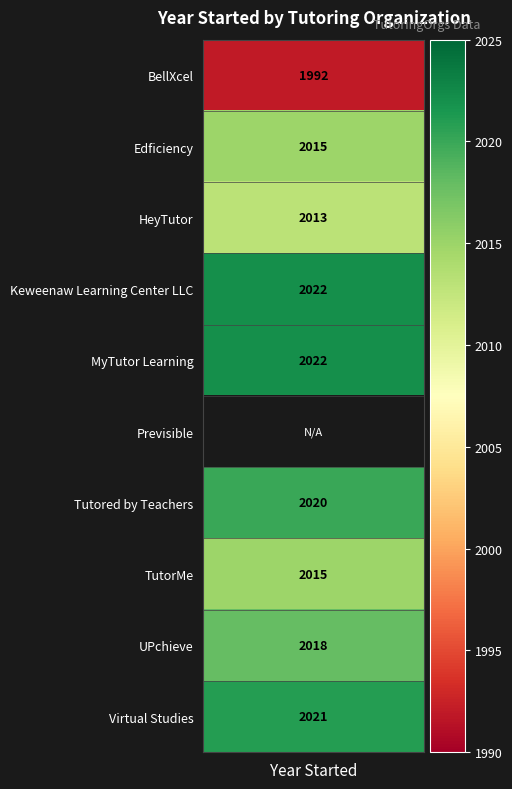

The Edficiency series shows 789 at Keweenaw Learning Center LLC. True or false?

False